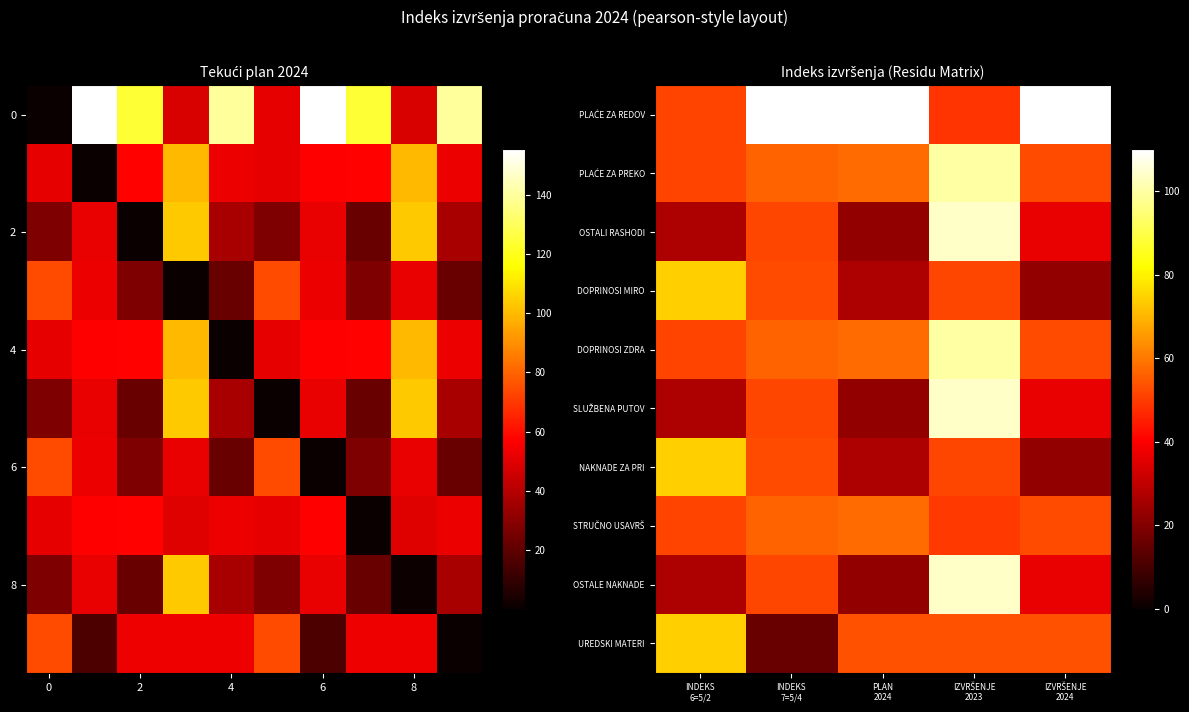

How many data points in OSTALE NAKNADE are above 36?

3